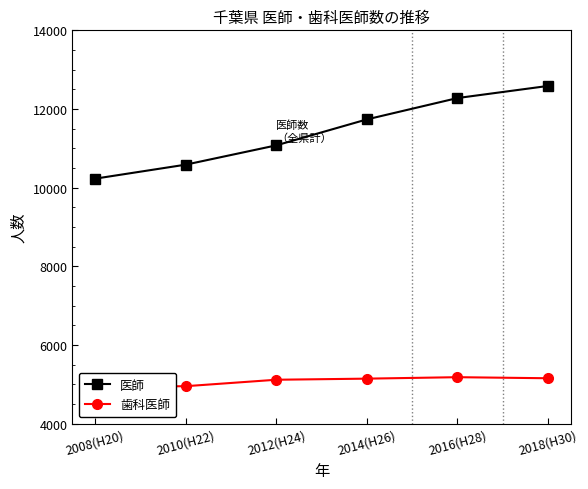

What is the value of the 歯科医師 point at the 6th from the left?

5153